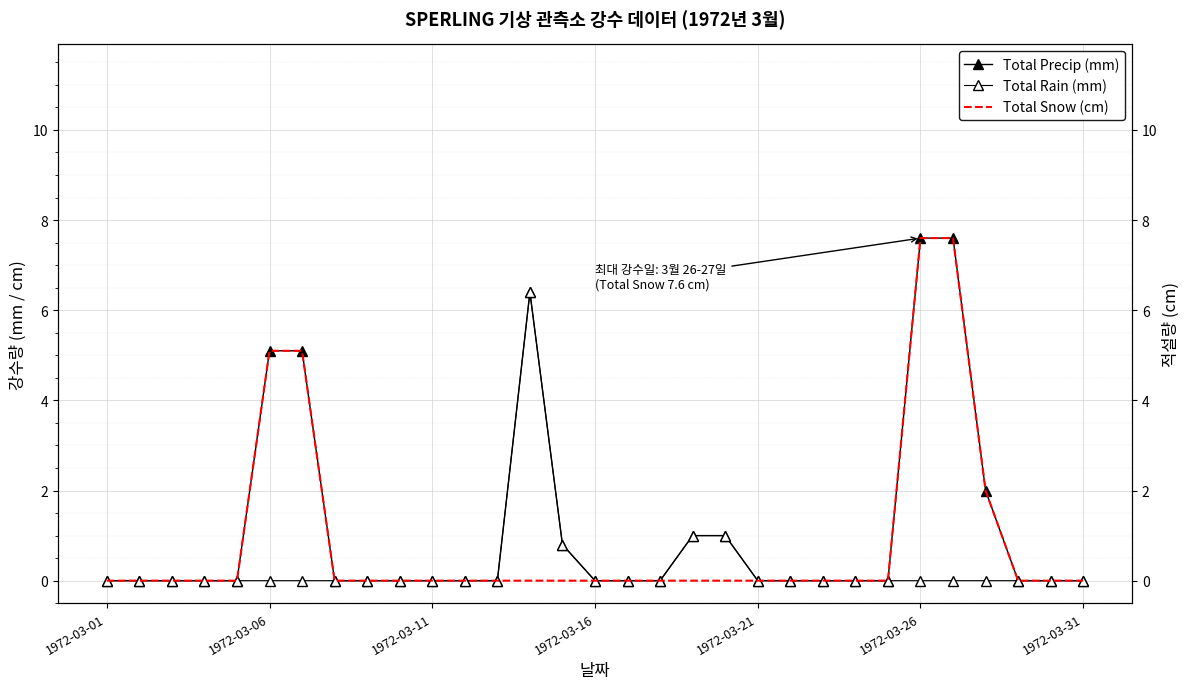

Reading left to right, what are all the values shown in this chart?

Total Precip (mm): 0.0	0.0	0.0	0.0	0.0	5.1	5.1	0.0	0.0	0.0	0.0	0.0	0.0	6.4	0.8	0.0	0.0	0.0	1.0	1.0	0.0	0.0	0.0	0.0	0.0	7.6	7.6	2.0	0.0	0.0	0.0
Total Rain (mm): 0.0	0.0	0.0	0.0	0.0	0.0	0.0	0.0	0.0	0.0	0.0	0.0	0.0	6.4	0.8	0.0	0.0	0.0	1.0	1.0	0.0	0.0	0.0	0.0	0.0	0.0	0.0	0.0	0.0	0.0	0.0
Total Snow (cm): 0.0	0.0	0.0	0.0	0.0	5.1	5.1	0.0	0.0	0.0	0.0	0.0	0.0	0.0	0.0	0.0	0.0	0.0	0.0	0.0	0.0	0.0	0.0	0.0	0.0	7.6	7.6	2.0	0.0	0.0	0.0